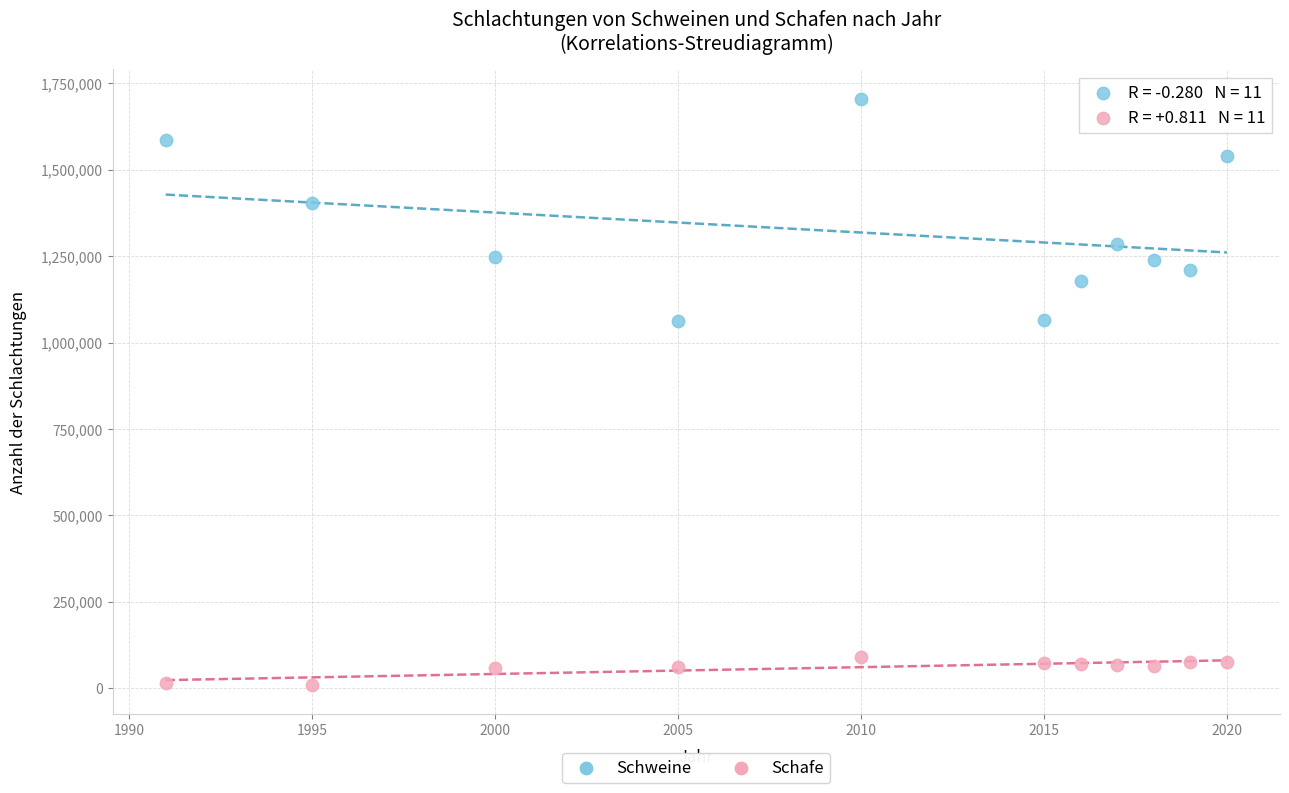

Across all data points, what is the range of Y values (max minus min)?

1695368